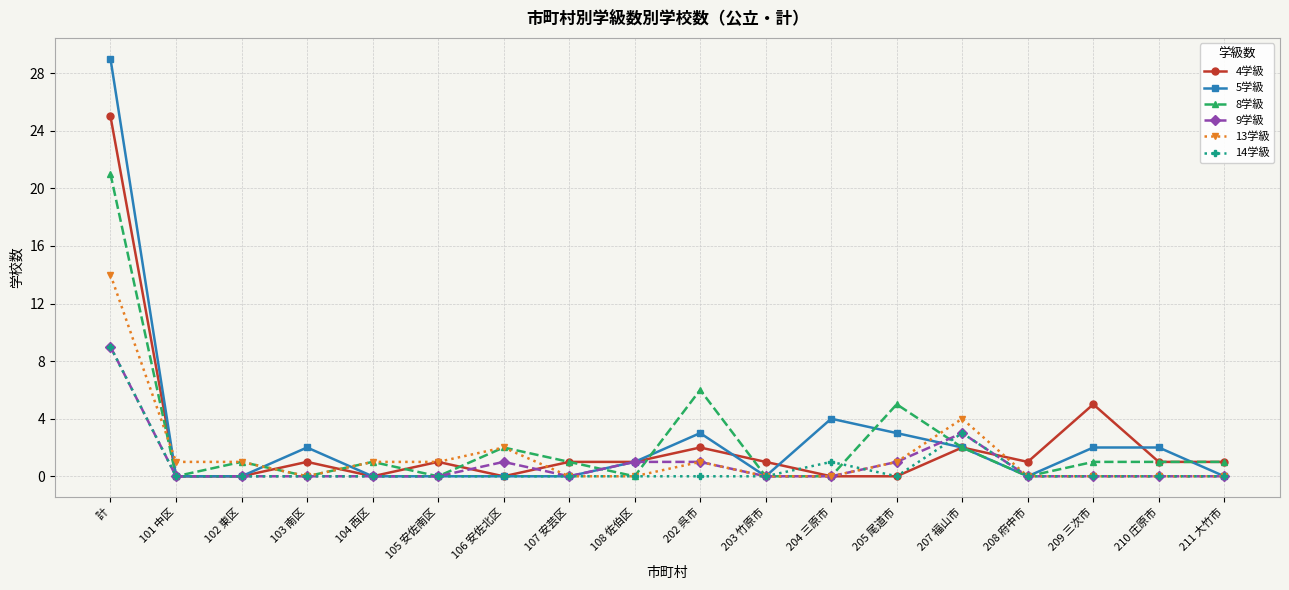

What is the maximum value for 9学級?

9